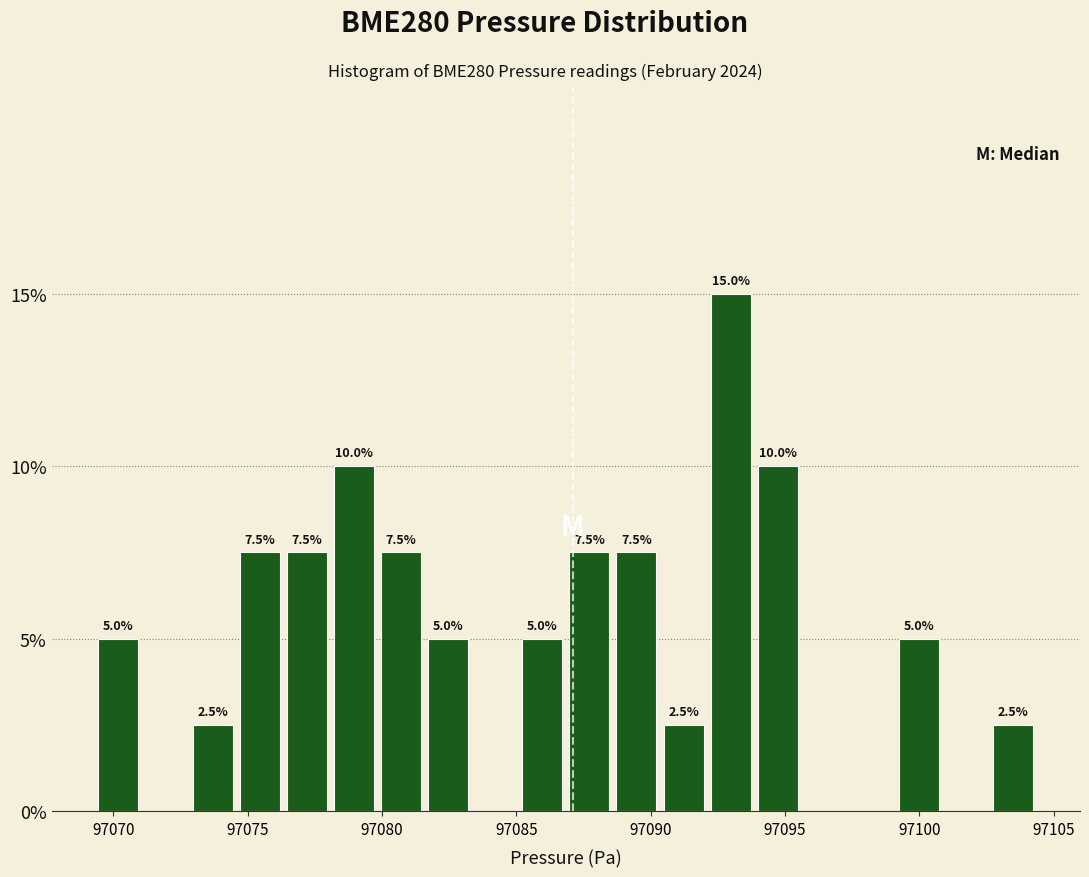

Around what value on the x-axis is the tallest bar? Give the approximate position of its centre, as read against the axis.

97093.0